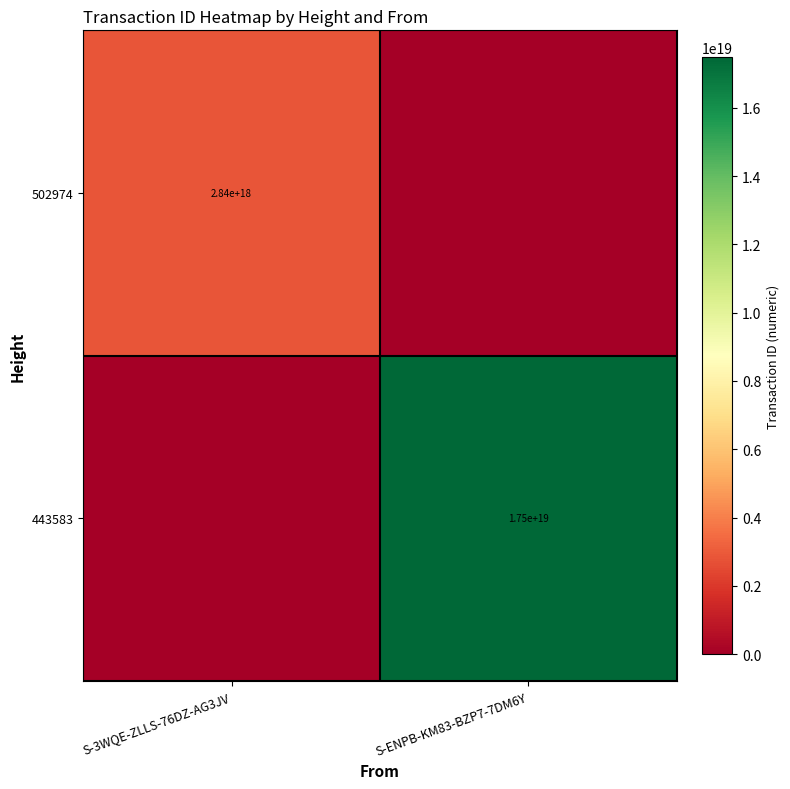

Is it true that 443583 equals 17500000000000000000 at S-ENPB-KM83-BZP7-7DM6Y?

True